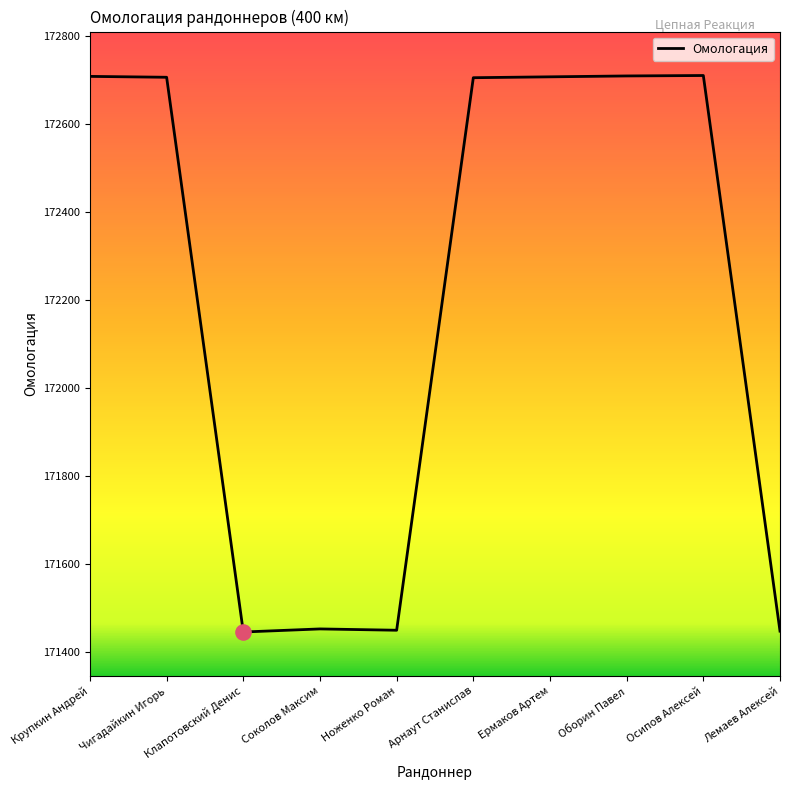

What is the change in value from Крупкин Андрей to Соколов Максим?

-1257